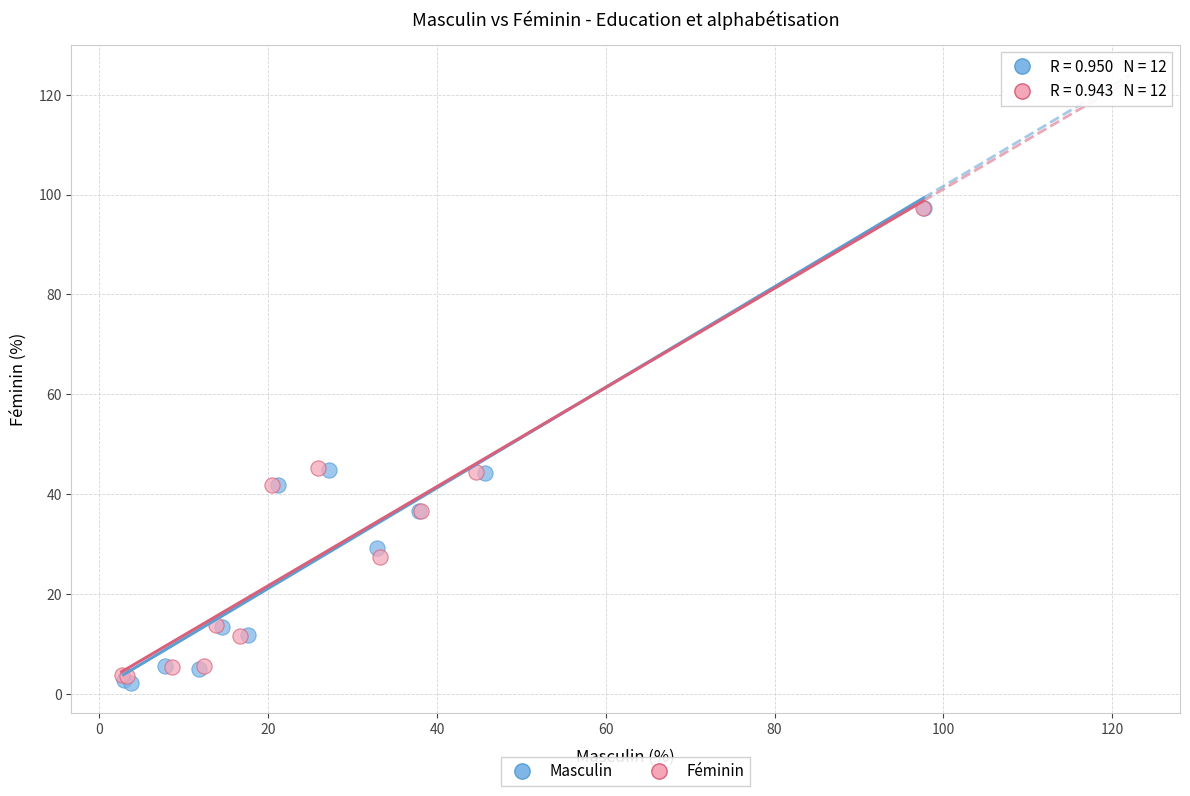

Which series has the largest Y range (max minus min)?

Masculin